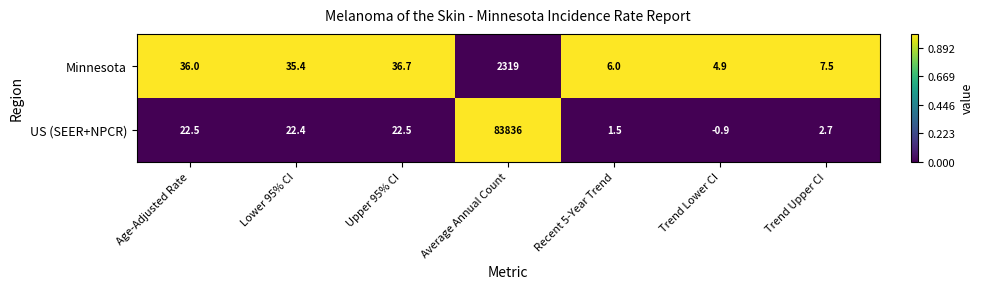

How many categories are shown in the chart?

7